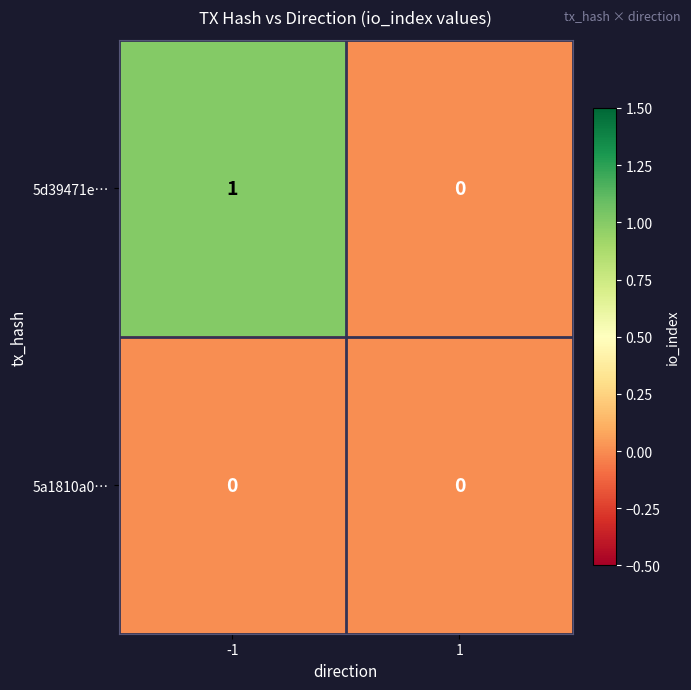

Reading left to right, list all the values displayed in this chart.

5d39471e…: 1	0
5a1810a0…: 0	0